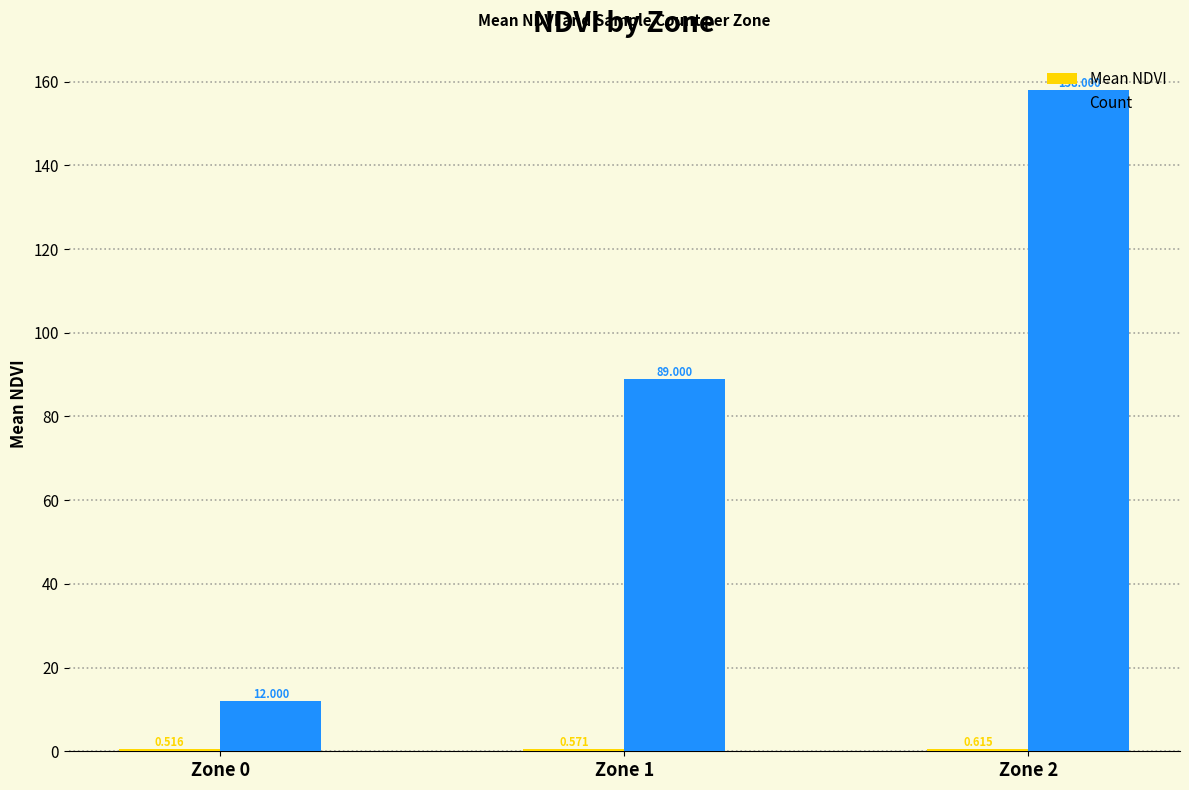

Between Zone 1 and Zone 2, which series saw the biggest shift?

Count